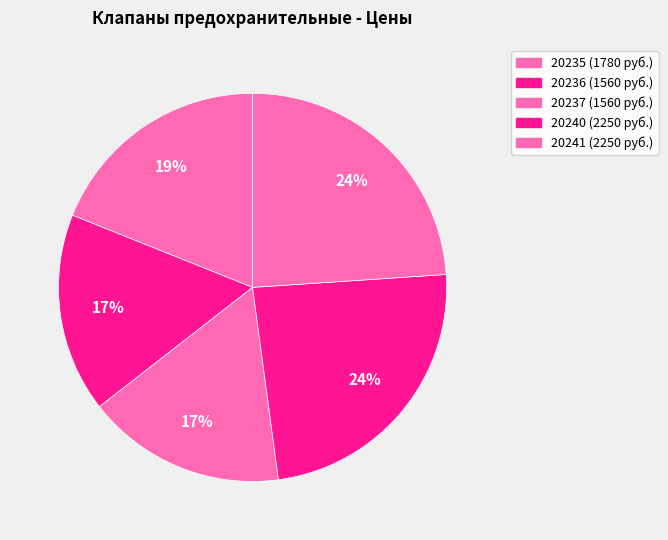

The 20240 slice represents 25% of the pie. True or false?

False